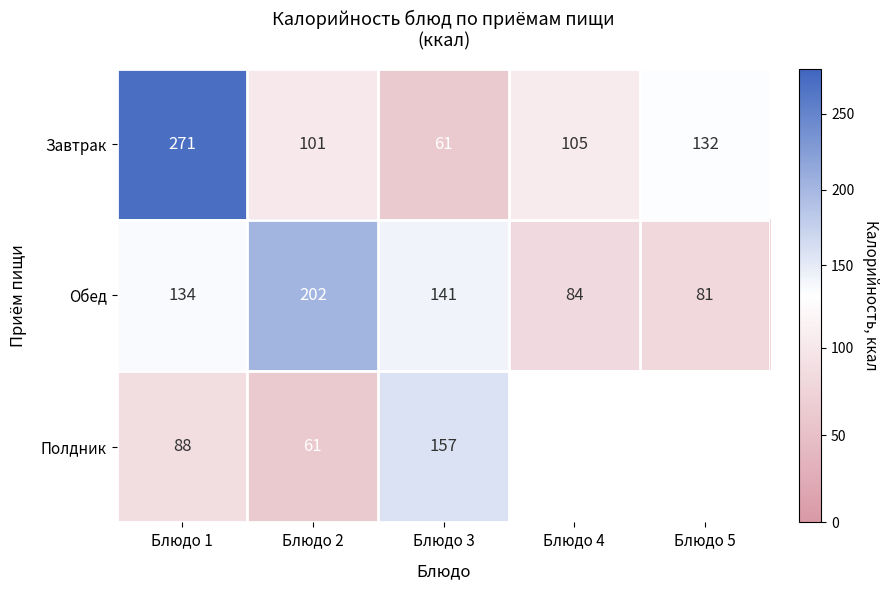

At which category is the sum across all series the highest?

Блюдо 1